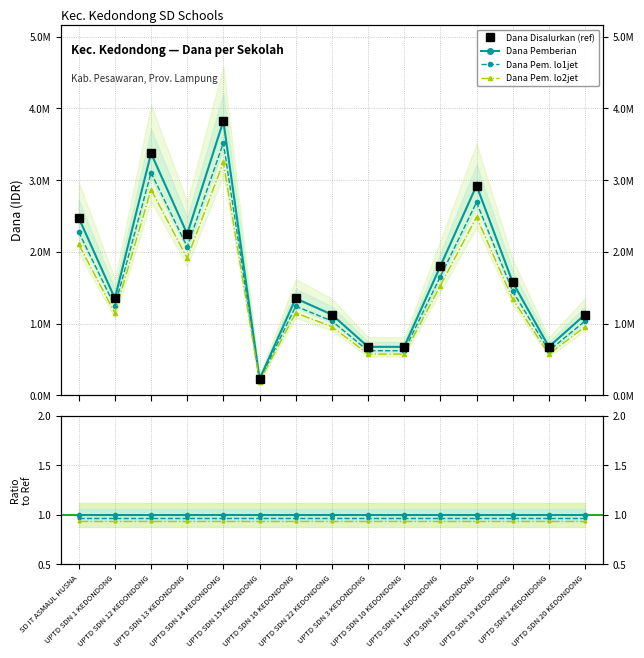

True or false: Dana Disalurkan and Siswa Pemberian cross at least once.

False